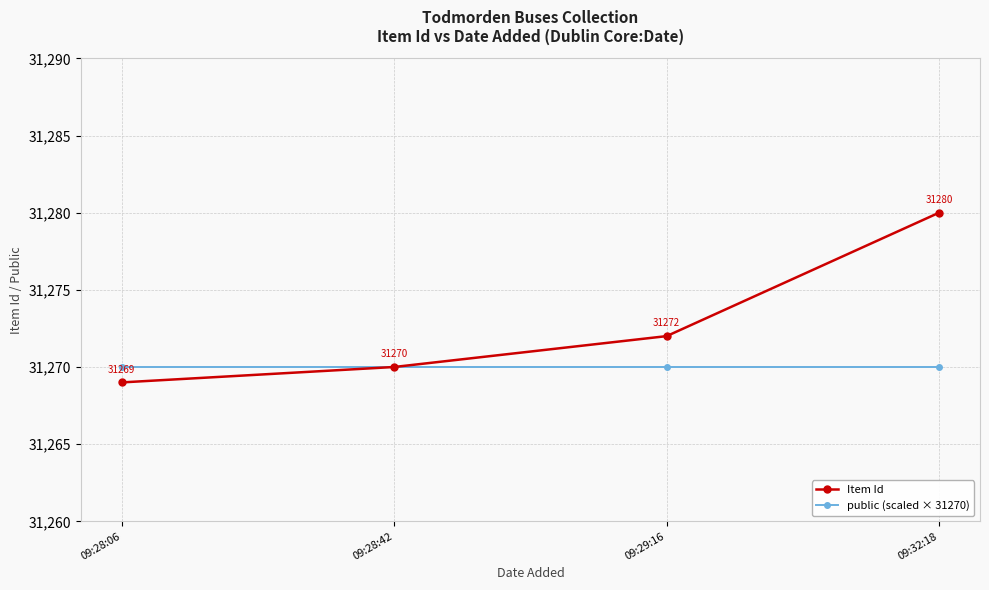

What is the difference between the highest and lowest values at 09:28:06?

1